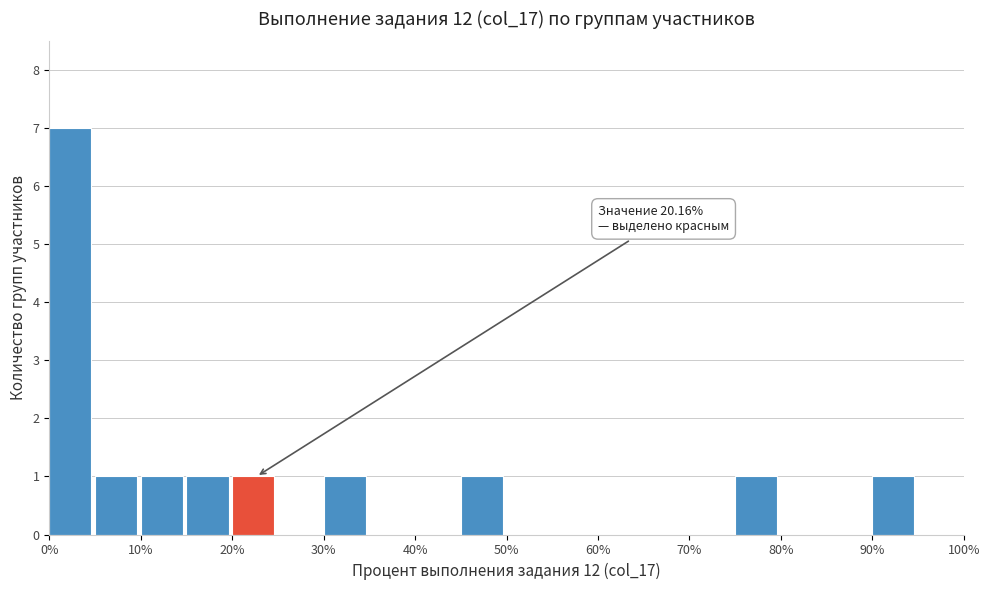

Which range on the x-axis has the tallest bar?

0 to 5